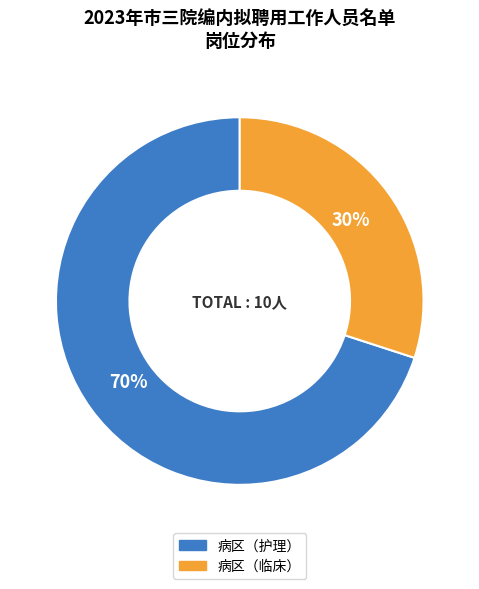

Do 病区（护理） and 病区（临床） together represent more than half of the pie?

Yes